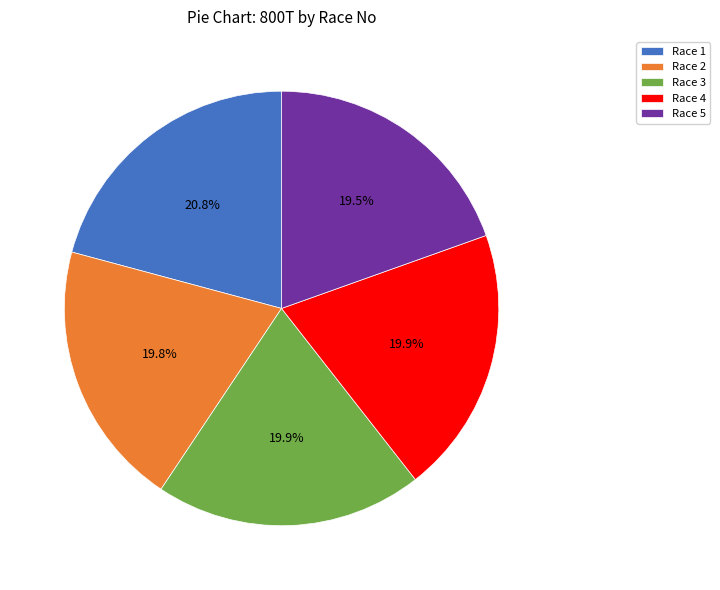

What is the total percentage of Race 5 and Race 4?

39.4%